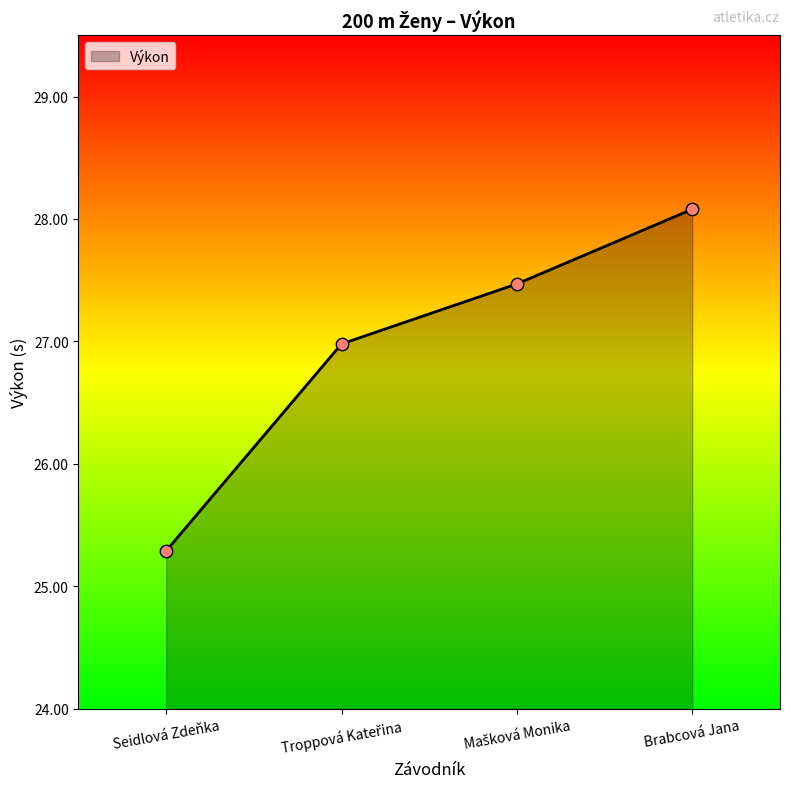

Between Seidlová Zdeňka and Brabcová Jana, which is larger?

Brabcová Jana